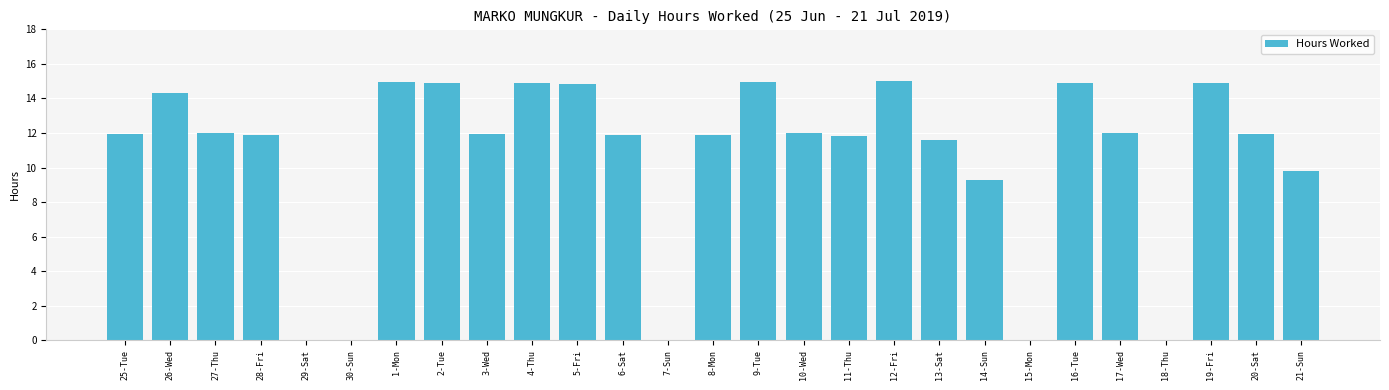

The value at 6-Sat is 4.2. True or false?

False